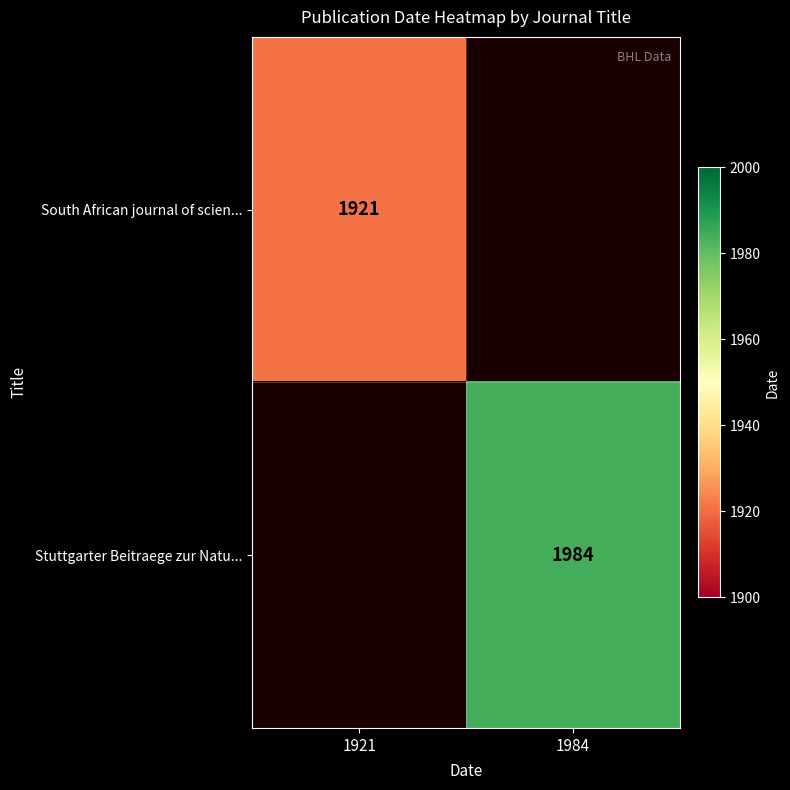

Is it true that Stuttgarter Beitraege zur Natu... equals 3161 at 1984?

False